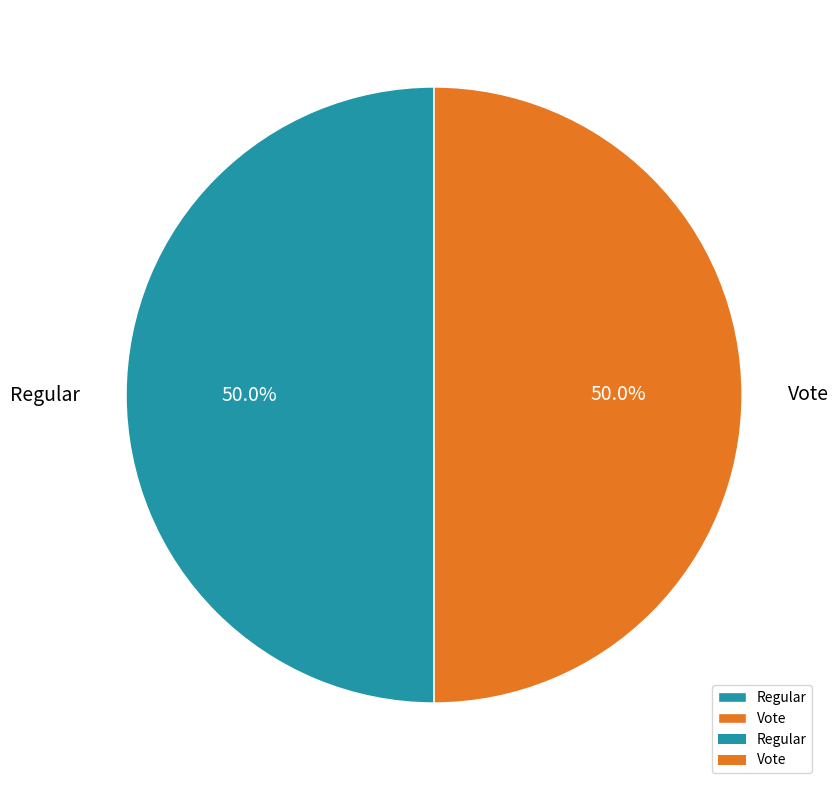

Approximately how many times larger is the value at Vote compared to Regular?

1.0